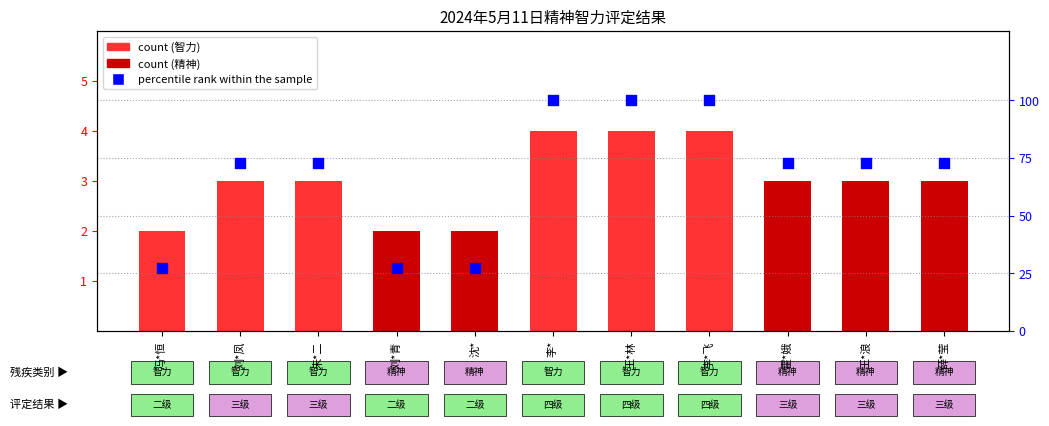

What is the change in value from 李*飞 to 薛*莹?

-27.3